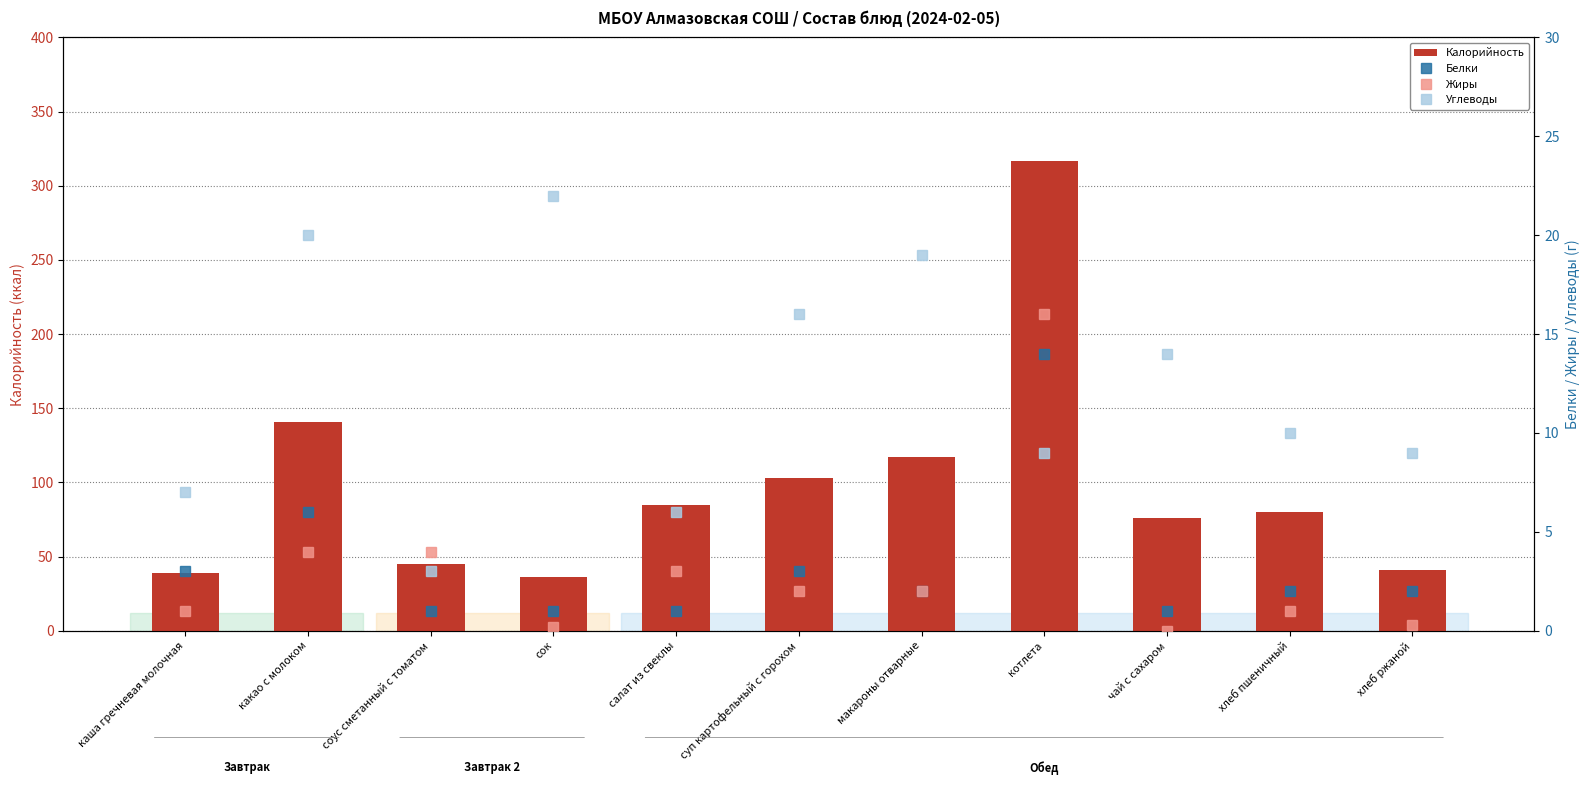

Is it true that Калорийность equals 140.8 at какао с молоком?

True